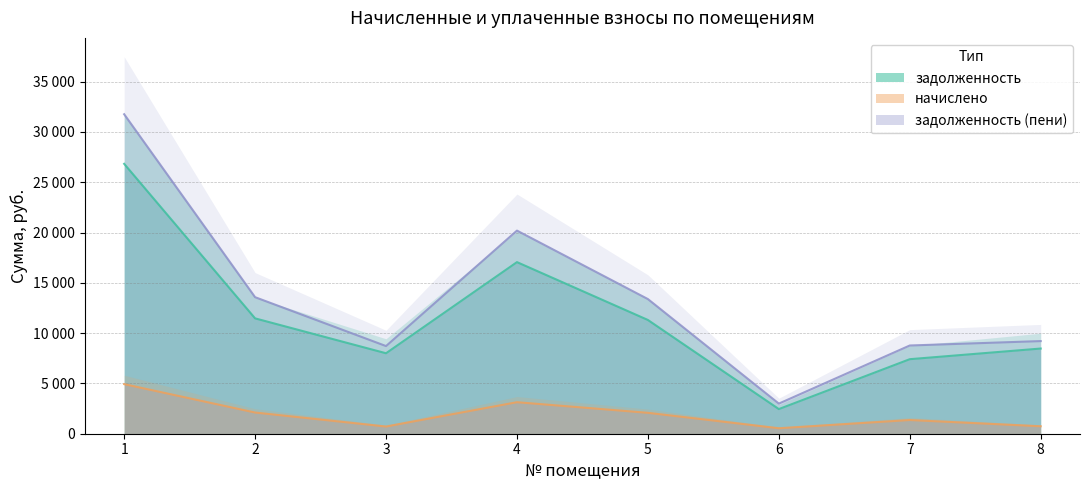

How many values in the начислено series are below 2076?

4